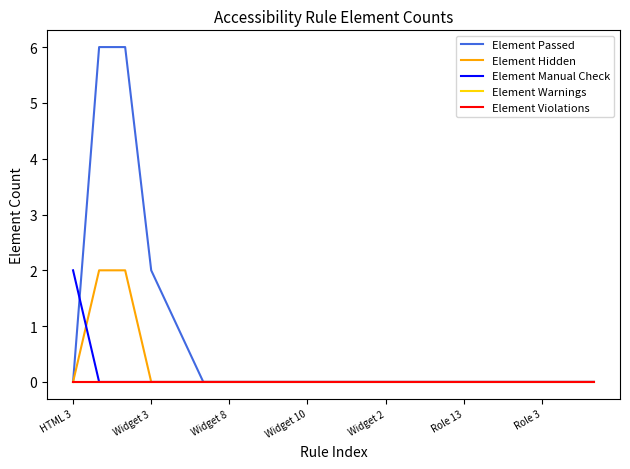

True or false: Element Hidden and Element Warnings intersect in this chart.

False